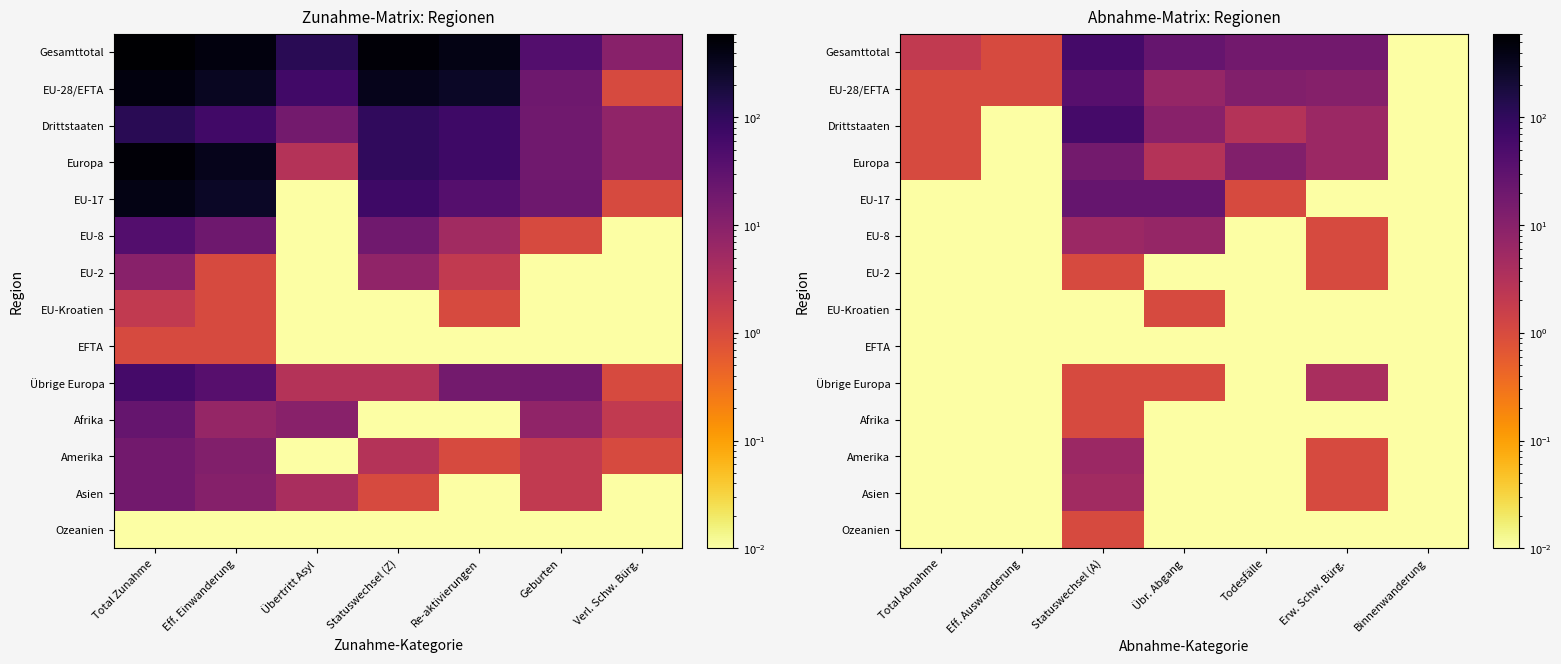

Rank the series at Statuswechsel (A) from highest to lowest value.

Gesamttotal, Drittstaaten, EU-28/EFTA, EU-17, Europa, EU-8, Amerika, Asien, EU-2, Übrige Europa, Afrika, Ozeanien, EU-Kroatien, EFTA